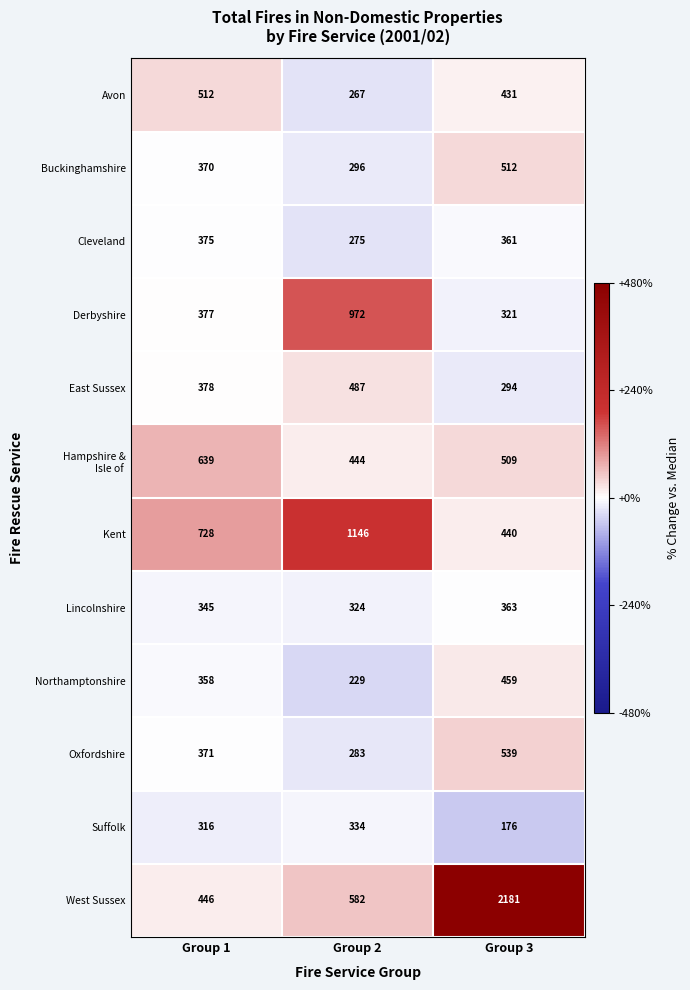

The Lincolnshire series shows 324 at Group 2. True or false?

True